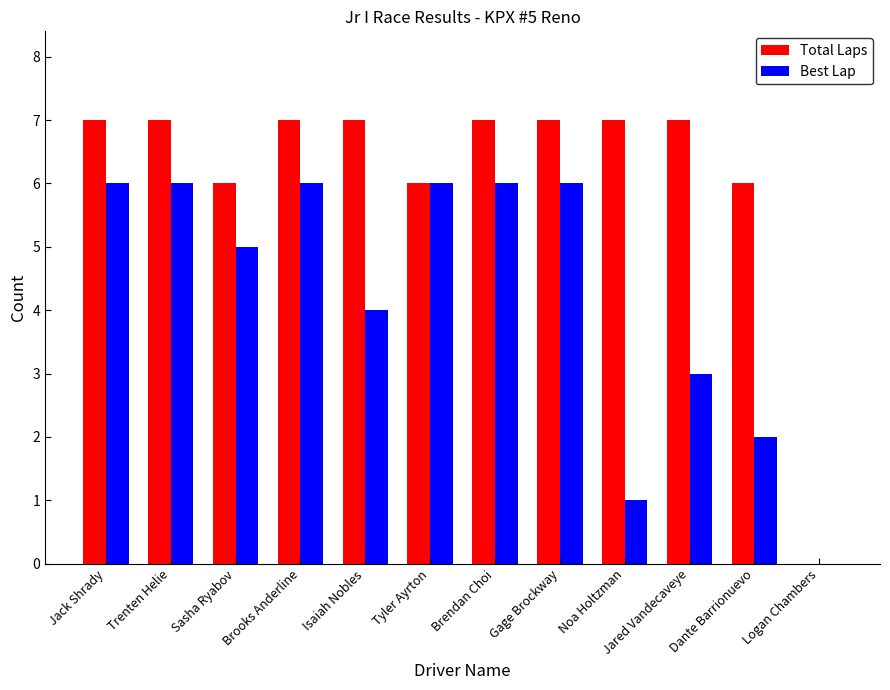

What is the greatest value displayed?

7